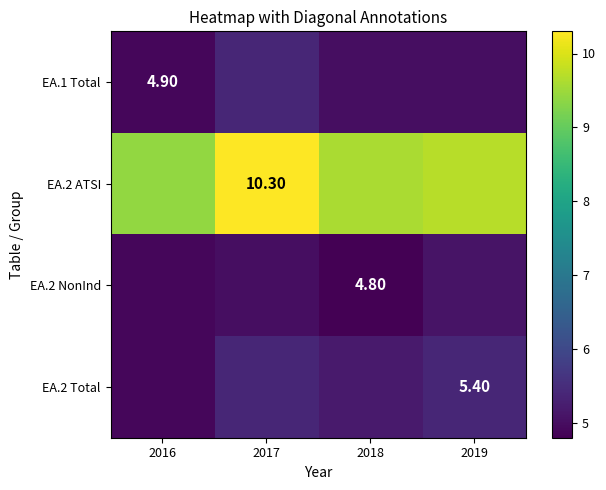

At how many categories does at least one series exceed 9?

4